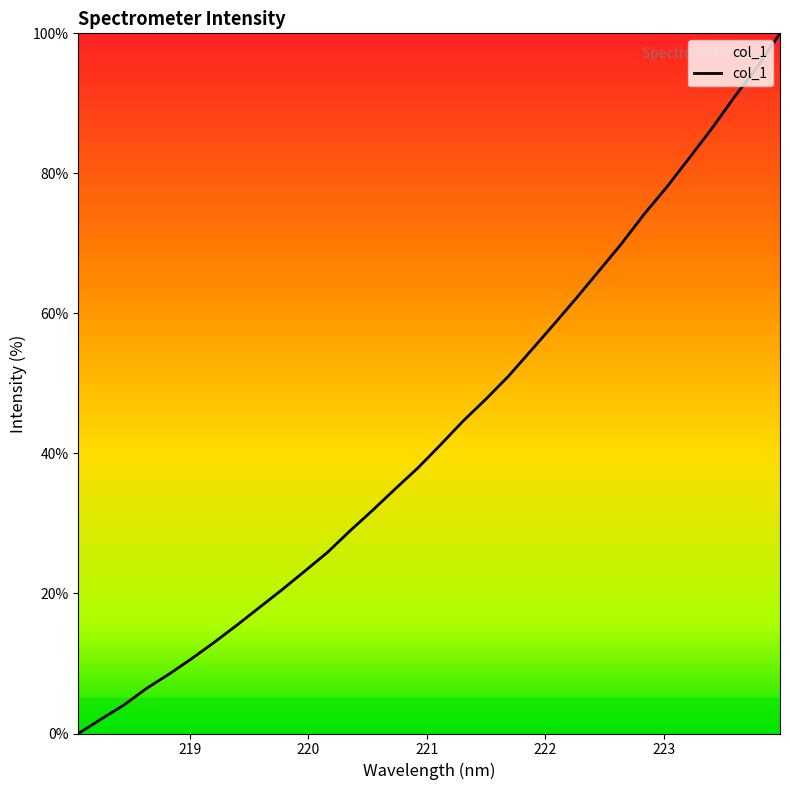

What is the greatest value displayed?

100.0